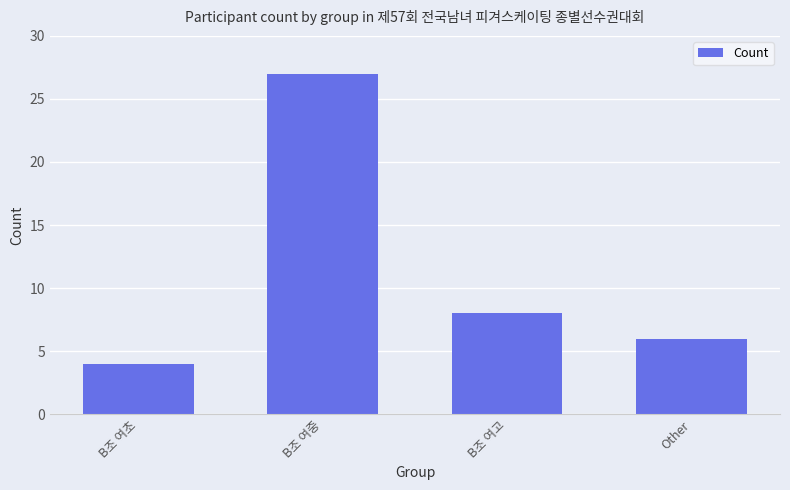

What is the label of the 1st bar from the right?

Other